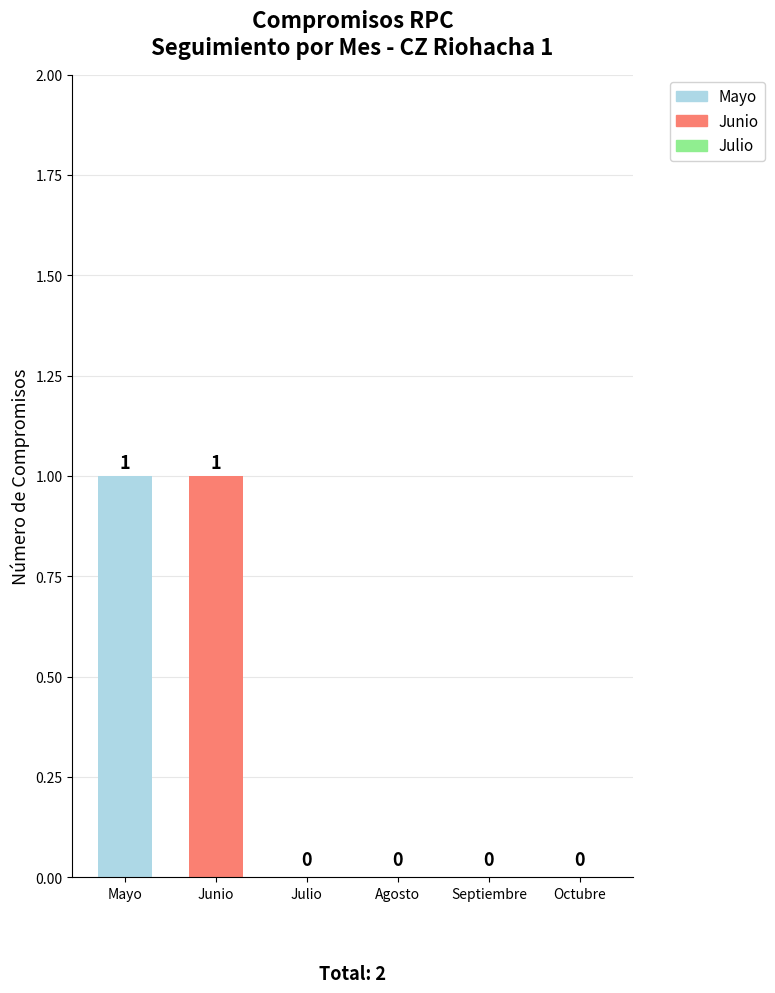

How many series are shown in this chart?

1